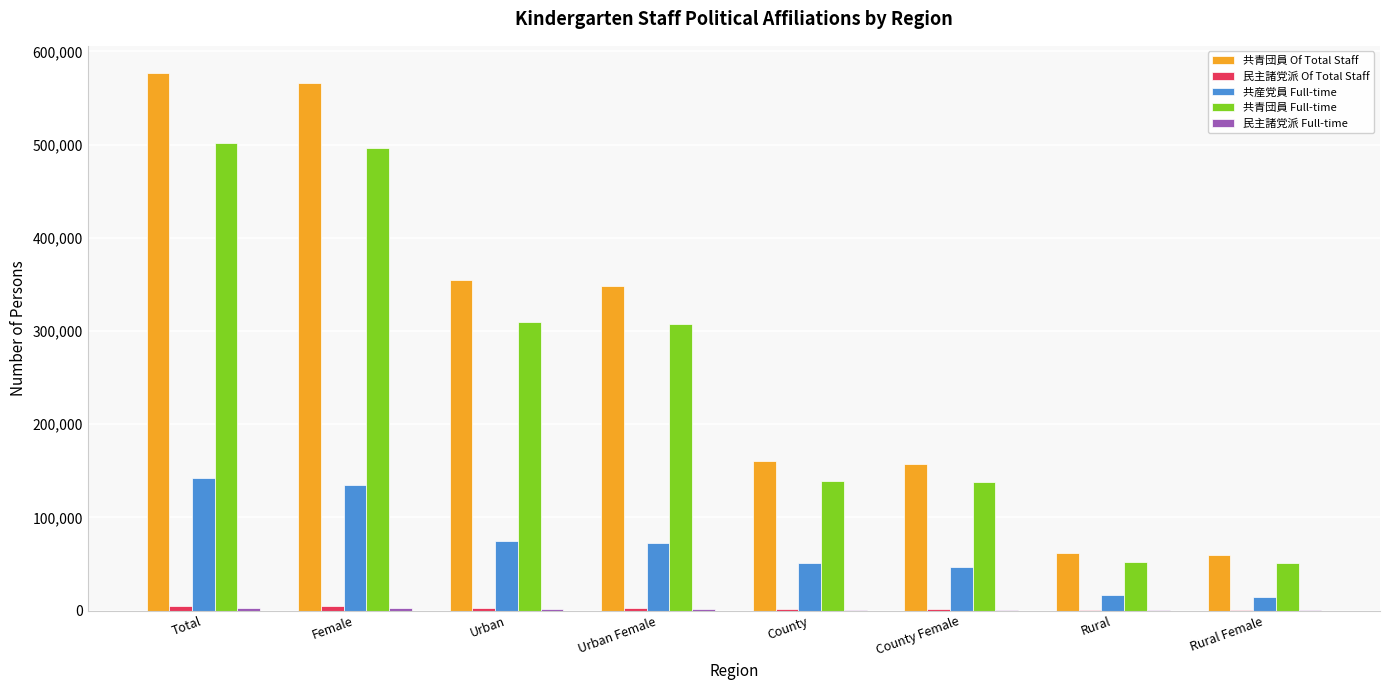

What value does the 共産党員 Full-time series have at Rural Female, to the nearest 10?

14420